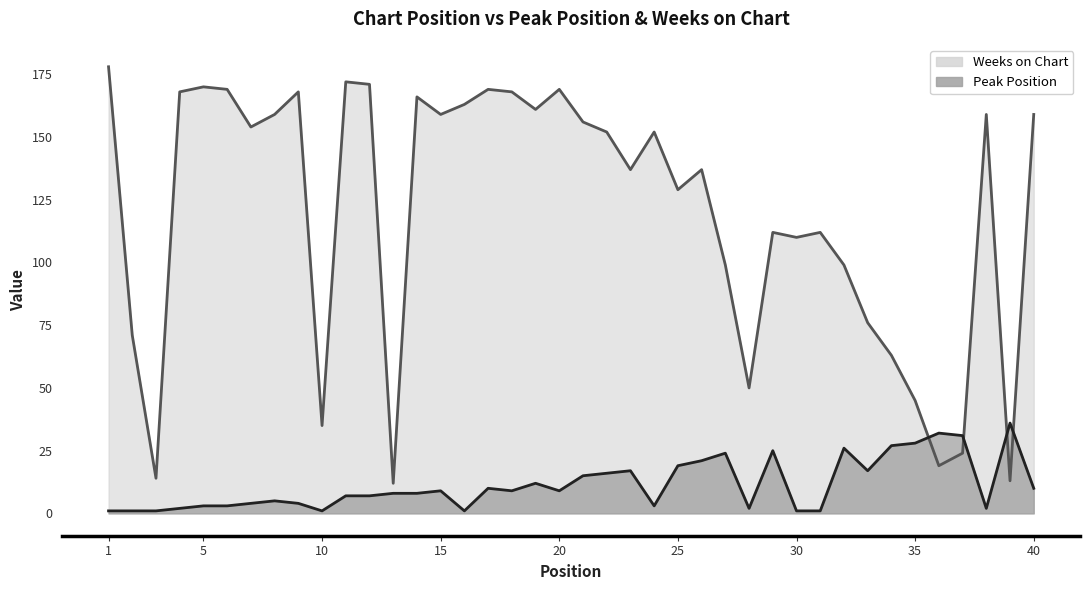

What is the difference between the maximum and minimum values in the Weeks on Chart series?

166